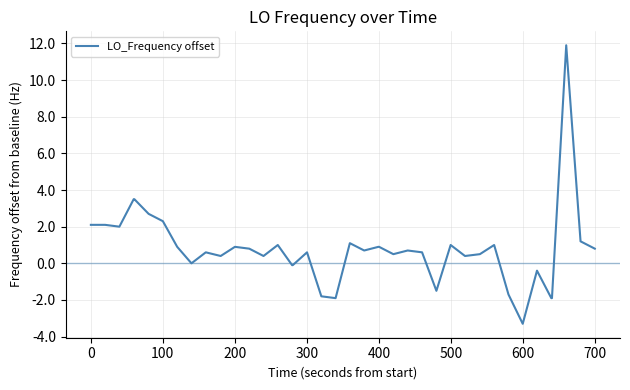

What is the minimum value shown in the chart?

-3.3